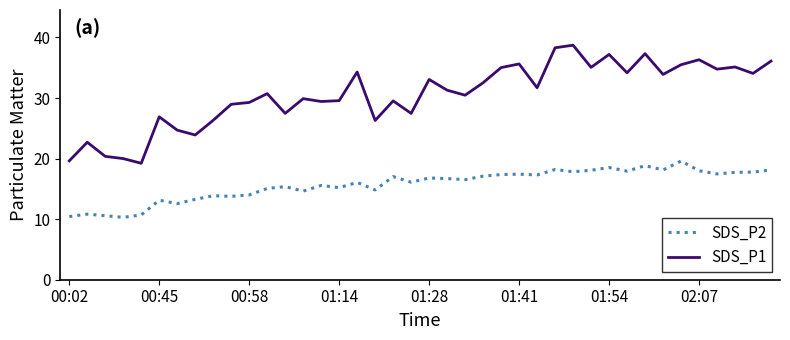

Rank the series by their maximum value, from lowest to highest.

SDS_P2, SDS_P1